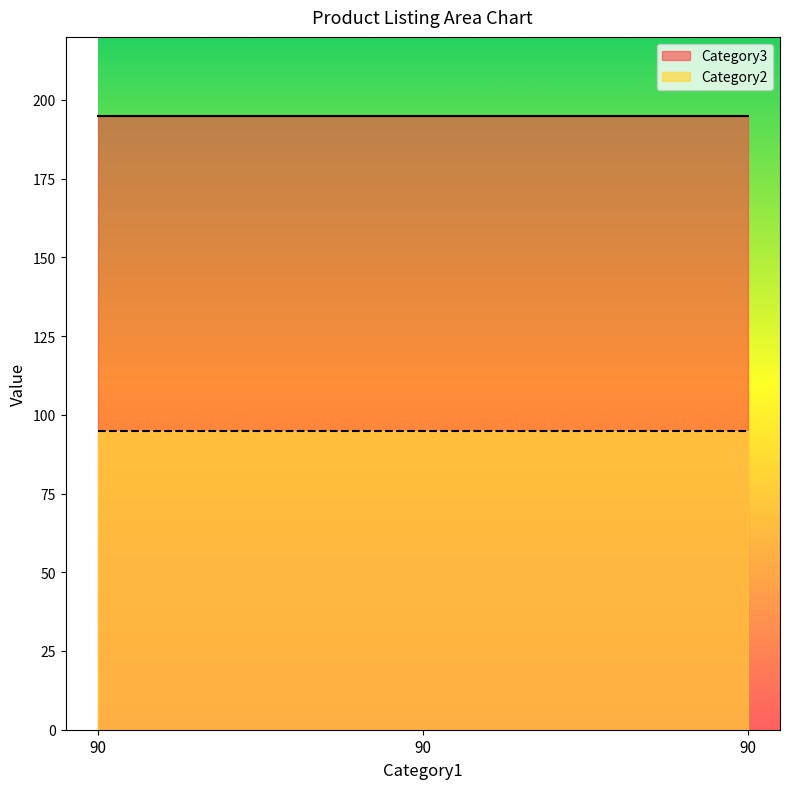

Reading right to left, list all the values displayed in this chart.

Category2: 95	95	95
Category3: 195	195	195